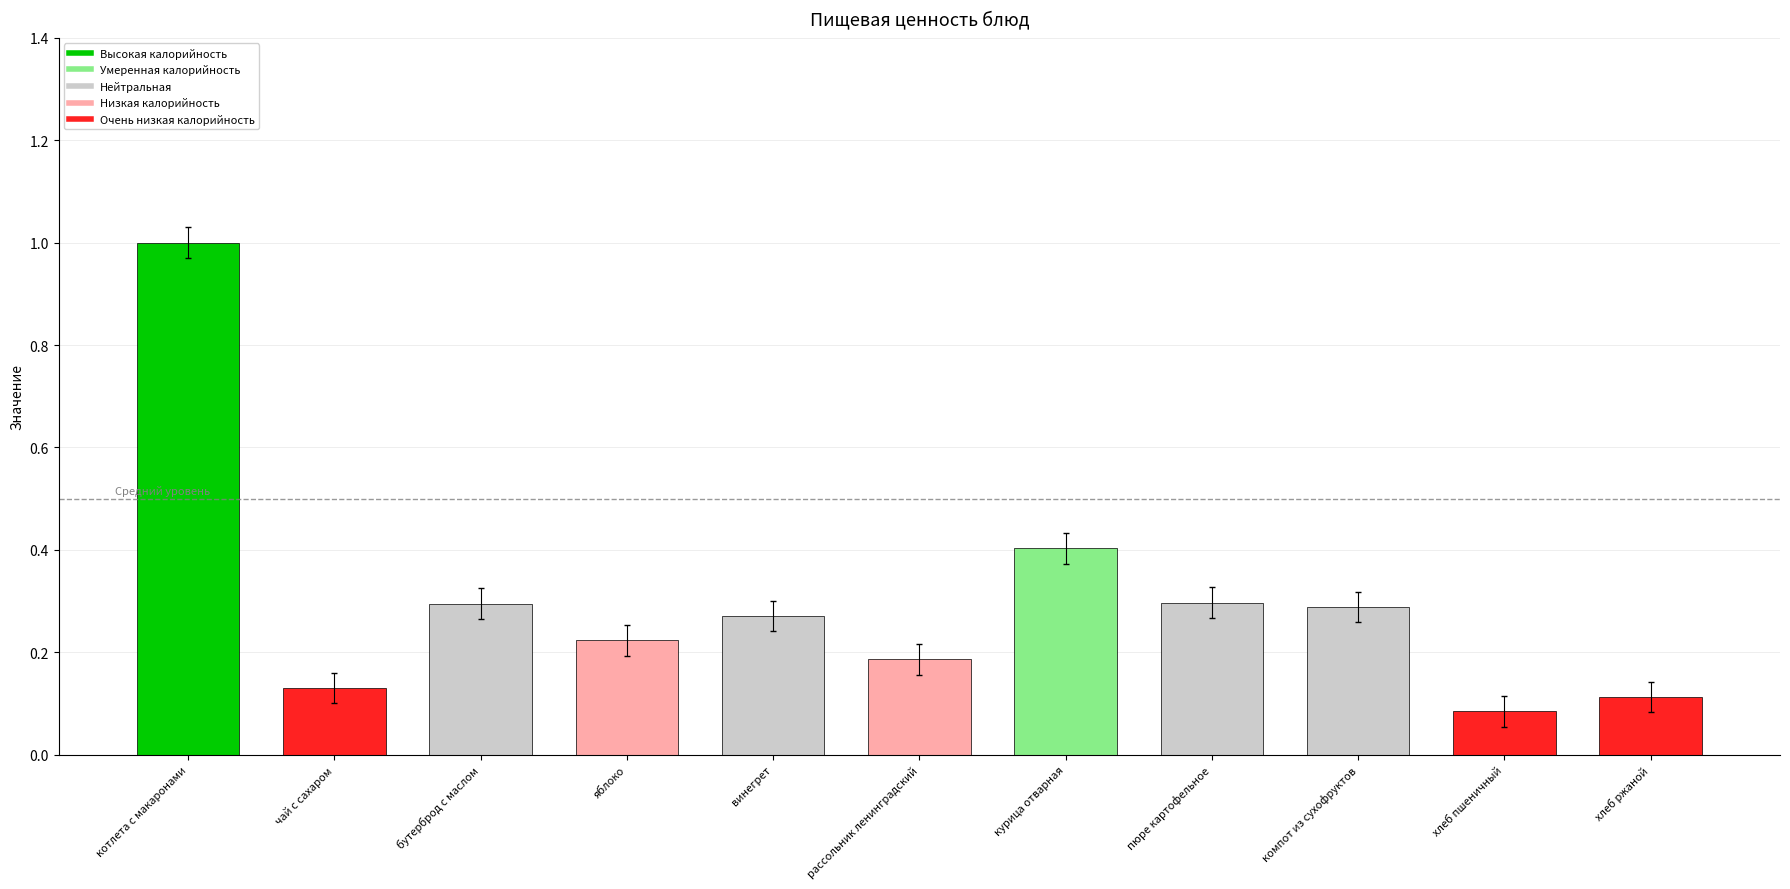

The value at котлета с макаронами is 0.3. True or false?

False